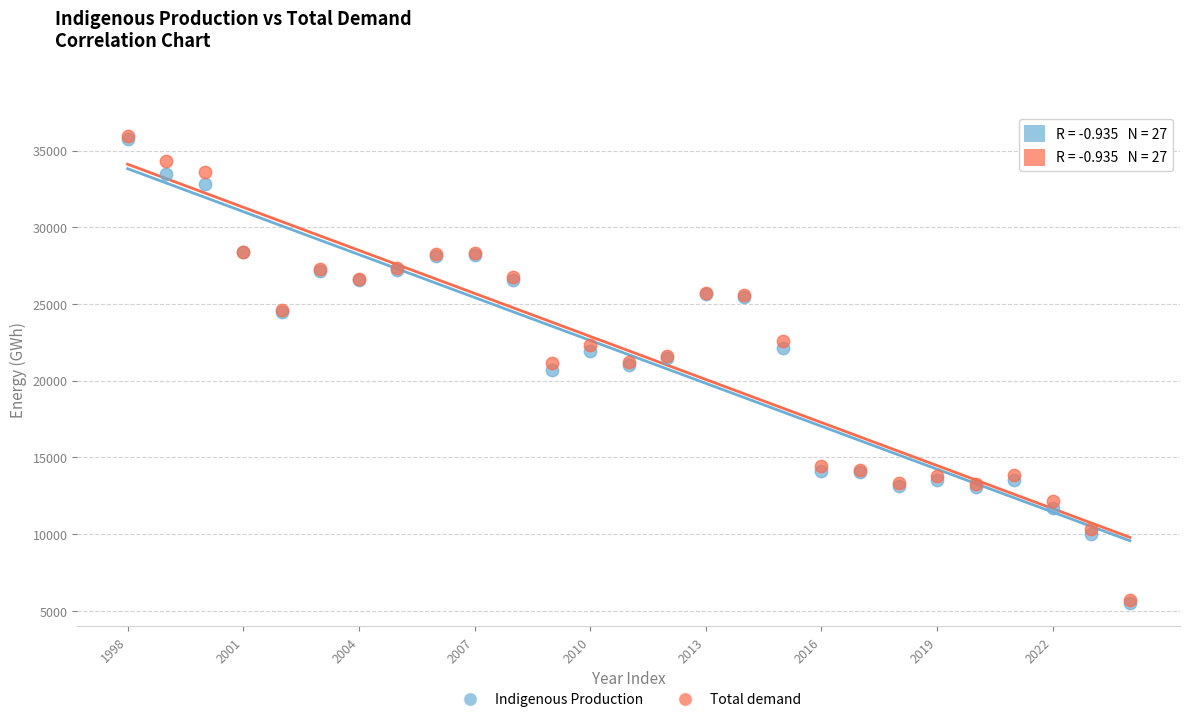

What are all the series names shown in the legend?

Indigenous Production, Total demand